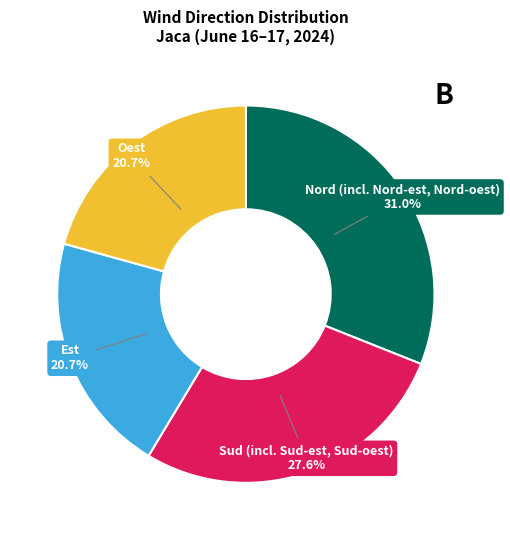

Does any single category account for the majority?

No